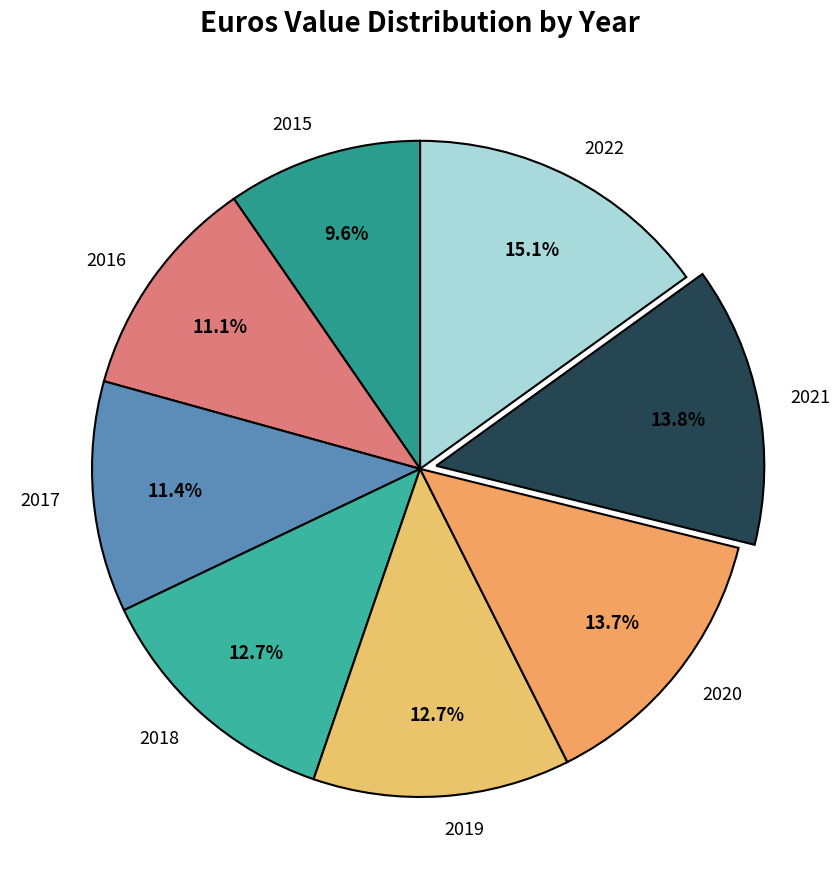

Which slice is the largest?

2022